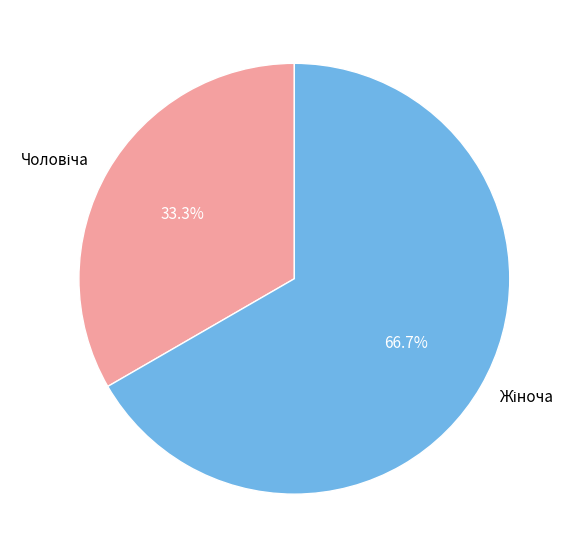

Does any single category account for the majority?

Yes